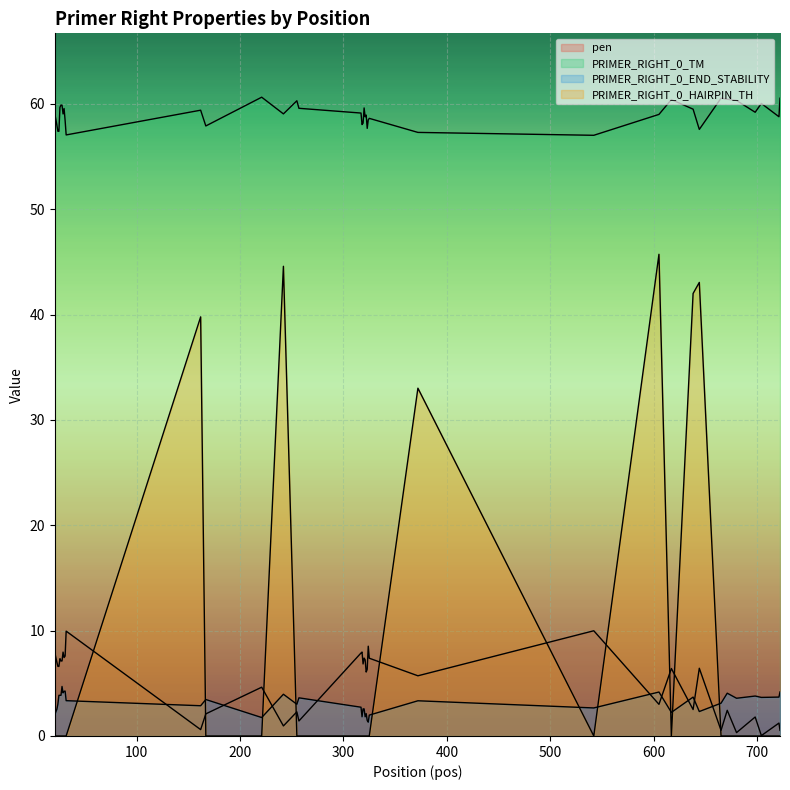

Is the value of PRIMER_RIGHT_0_HAIRPIN_TH at 721 greater than the value of PRIMER_RIGHT_0_TM at 32?

No